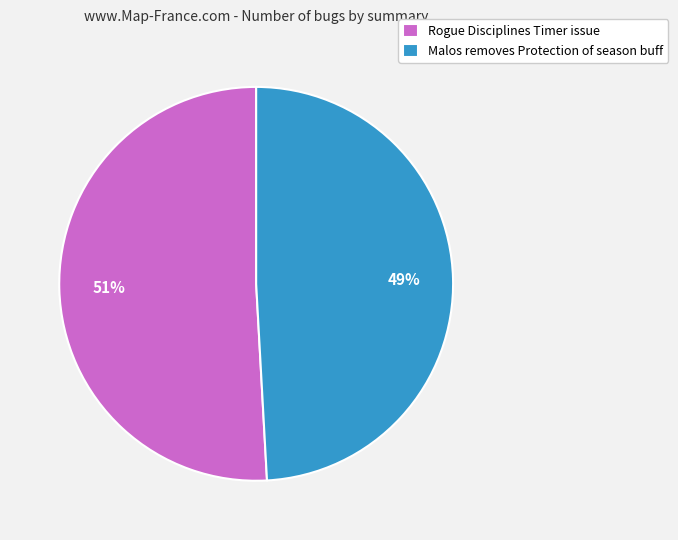

To the nearest percent, what percentage of the pie is Malos removes Protection of season buff?

49%